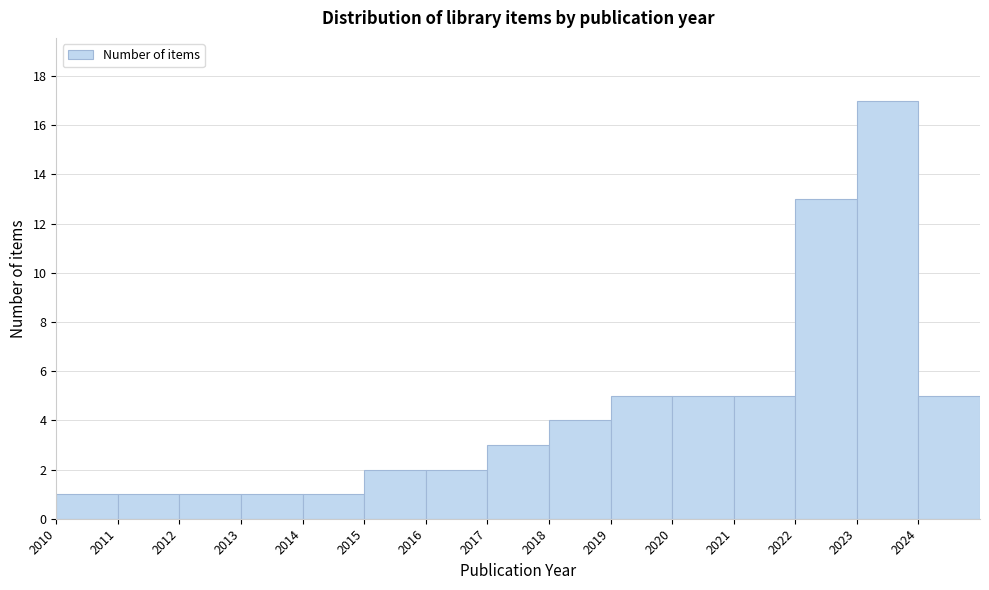

What is the height of the bar covering 2014 to 2015 on the x-axis? The values are not printed on the chart, so give them approximately, as read against the axis.

1